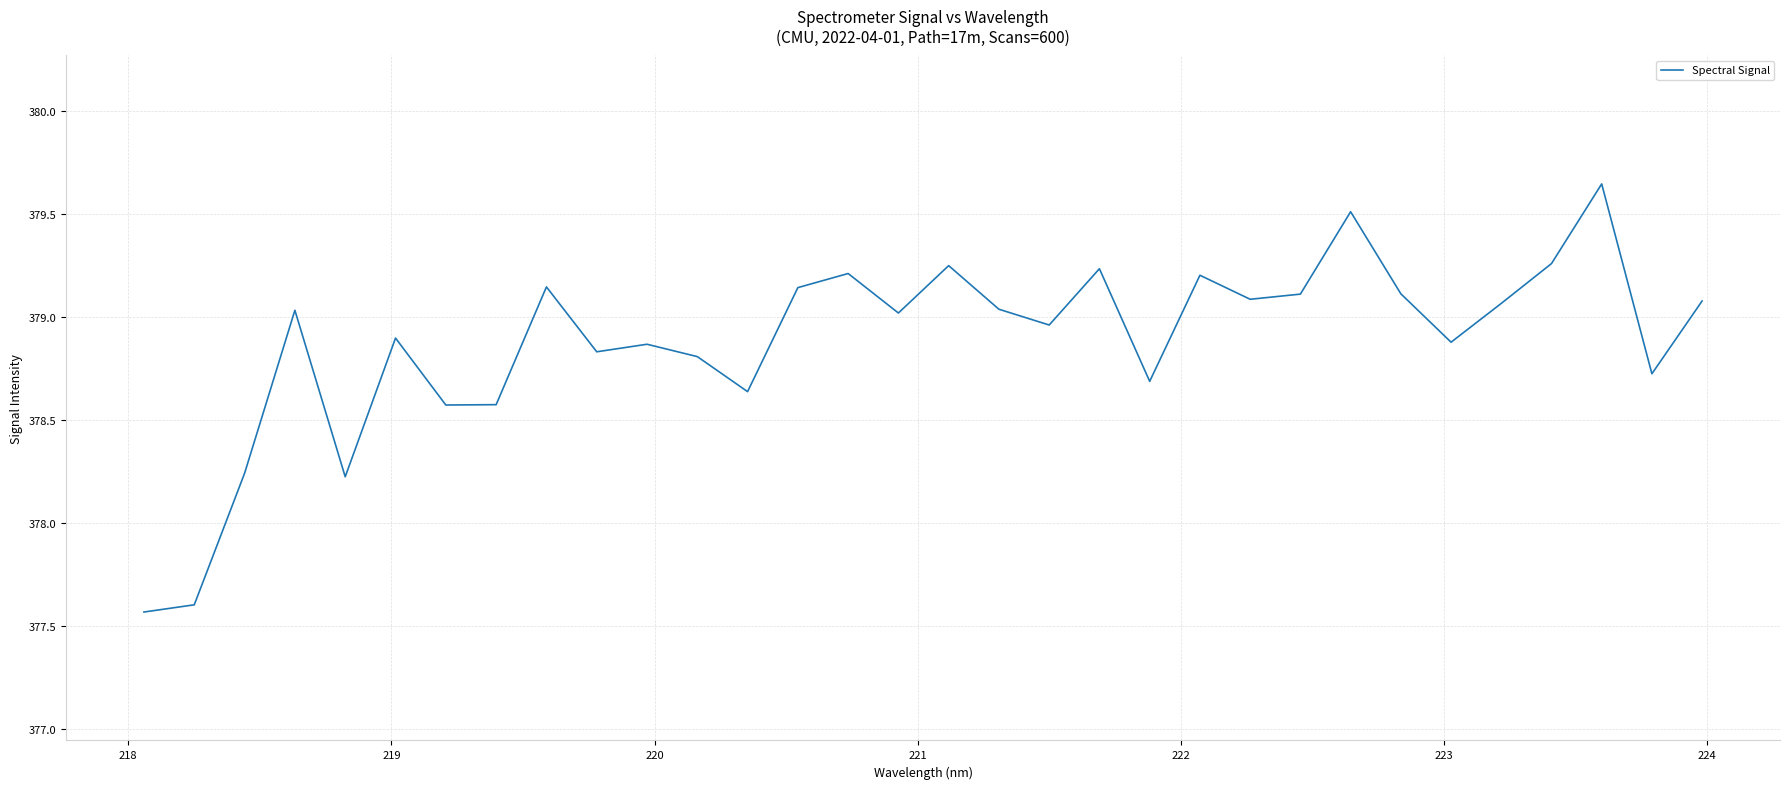

What is the difference between the maximum and minimum values?

2.1